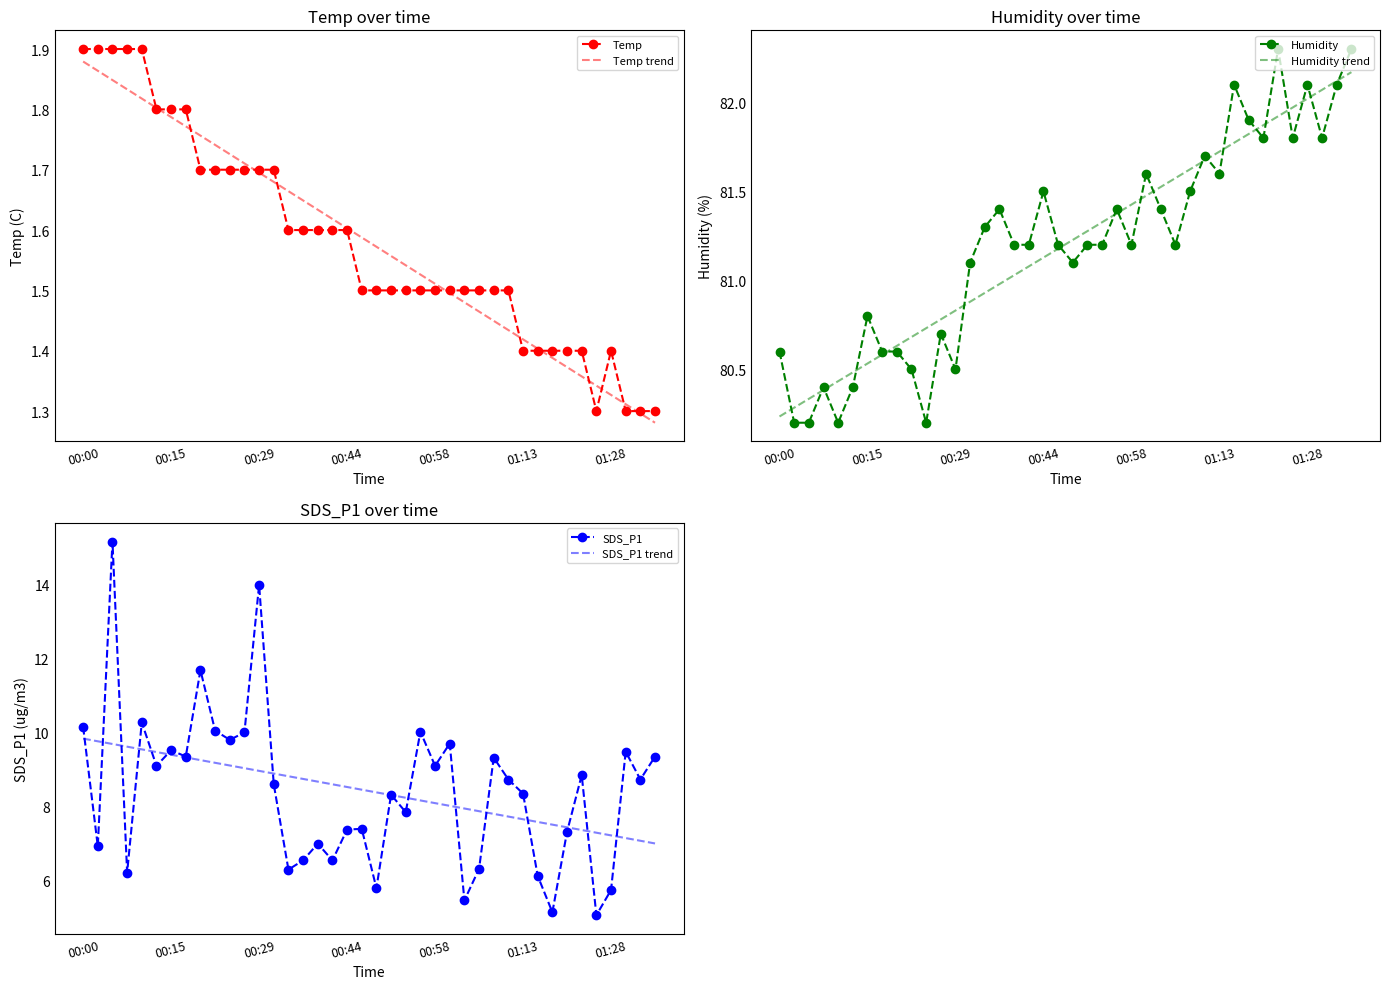

True or false: Temp trend has a value of 1.0 at 10.

False